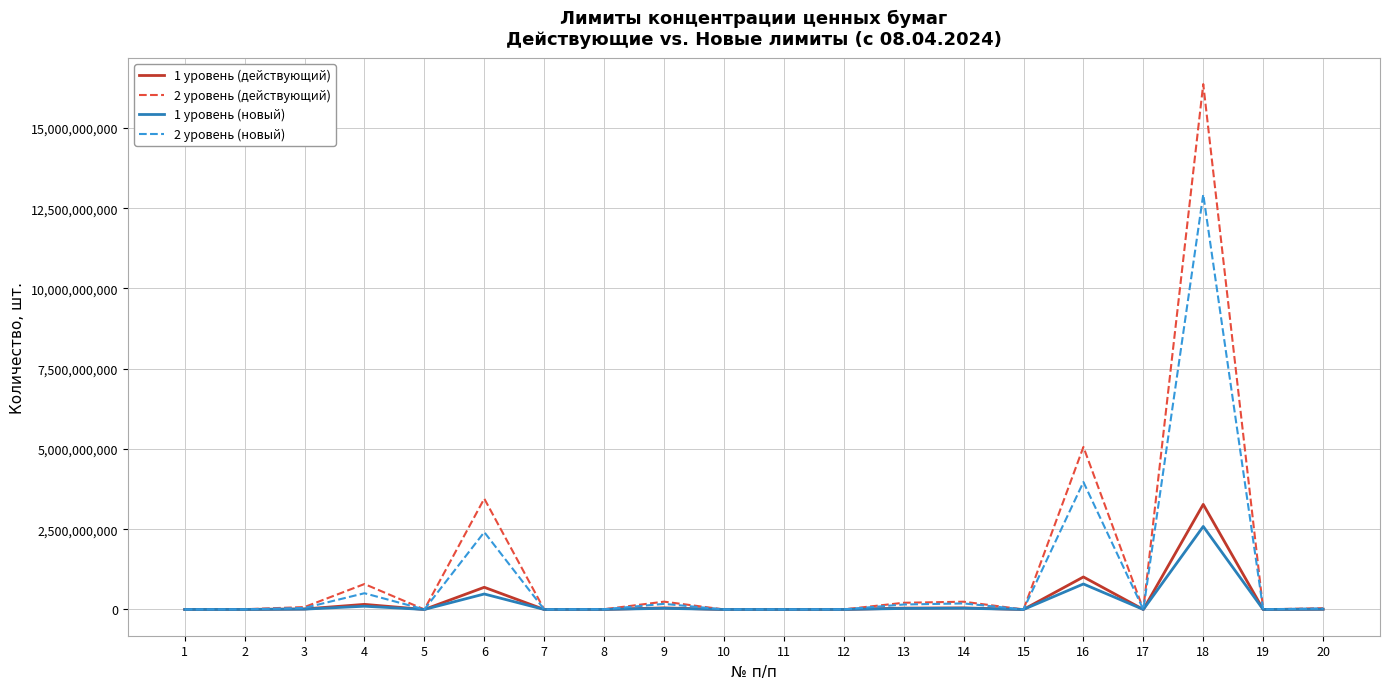

Which series has the widest spread of values?

2 уровень (действующий)